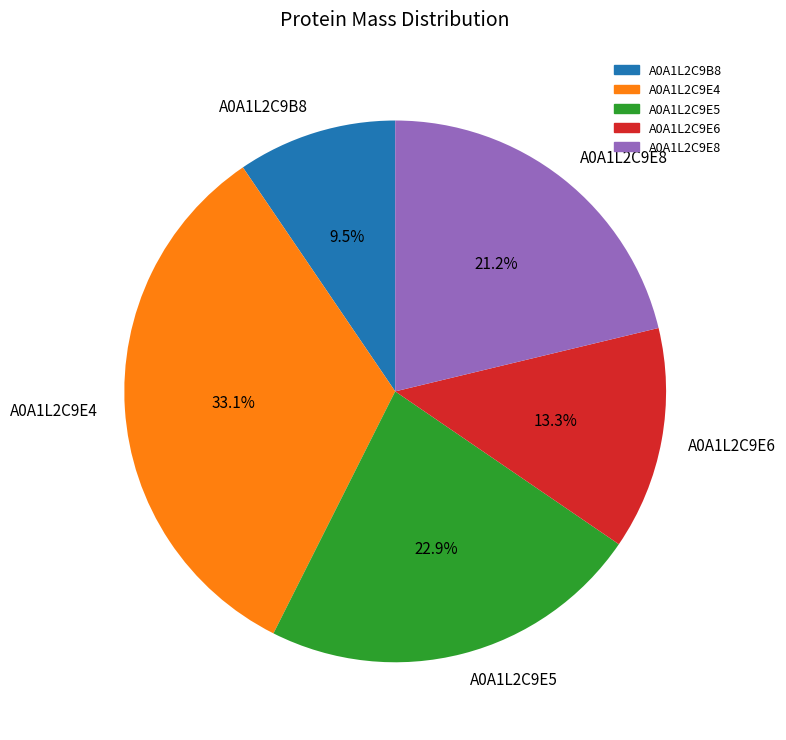

Is it true that A0A1L2C9E8 is 21% of the pie?

True